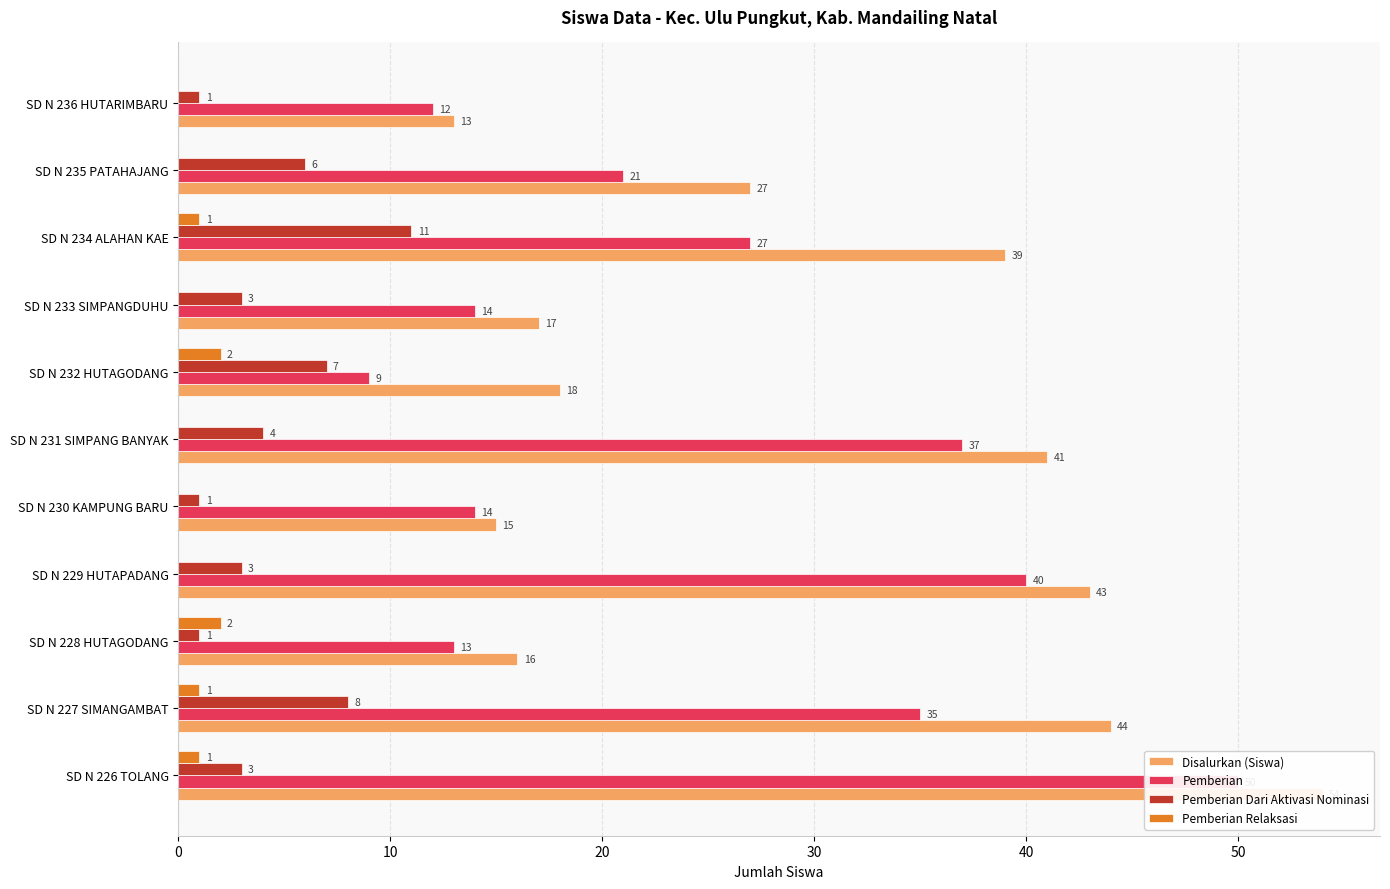

How many data points in Pemberian Relaksasi are above 0?

5